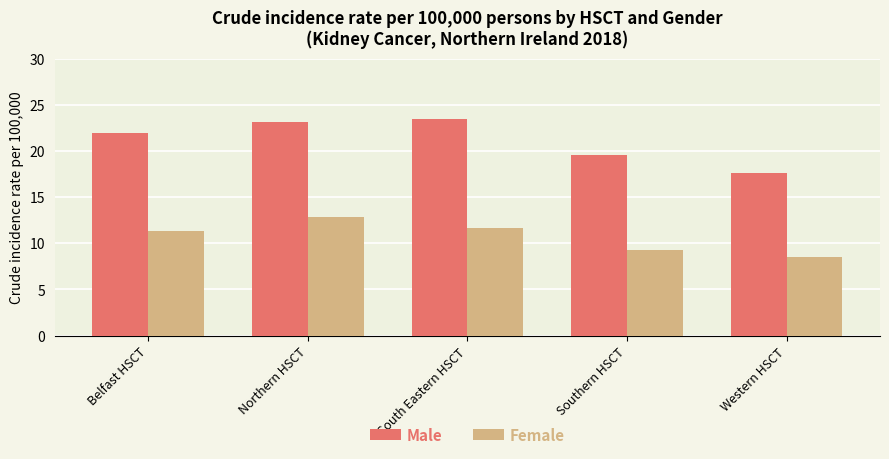

What is the difference between the maximum and minimum values in the Male series?

5.8